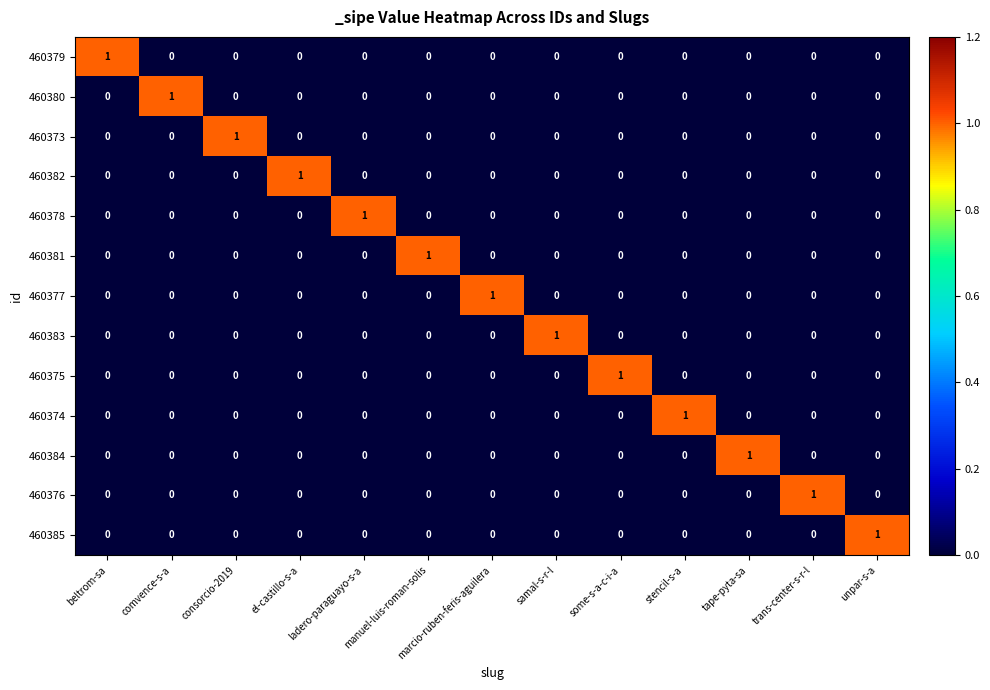

The value of 460383 at ladero-paraguayo-s-a is 0. True or false?

True